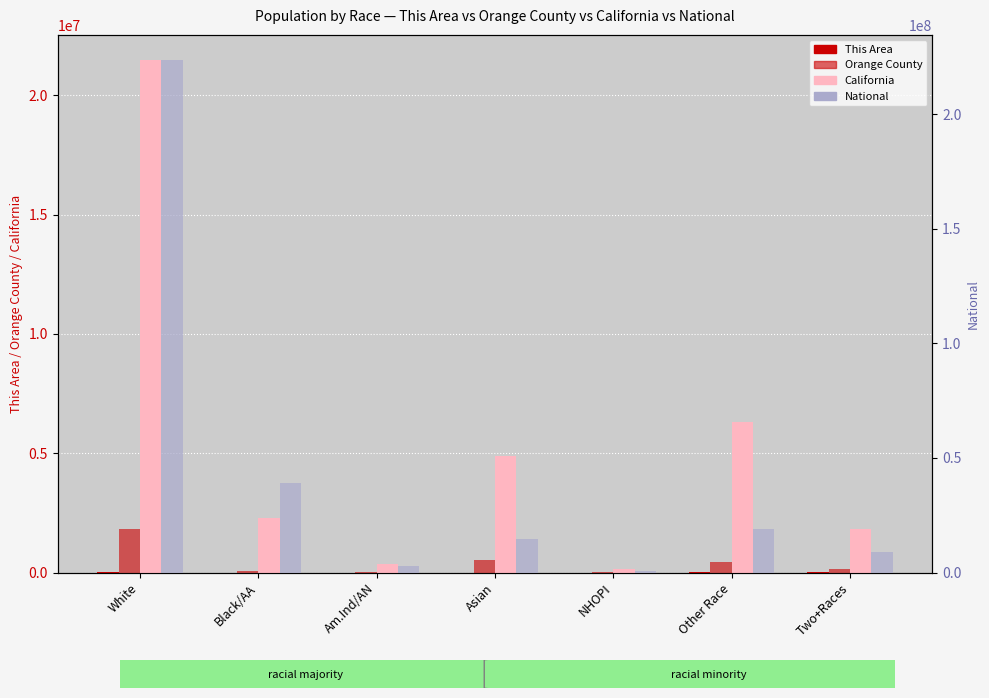

True or false: Orange County has a value of 66650 at Two+Races.

False